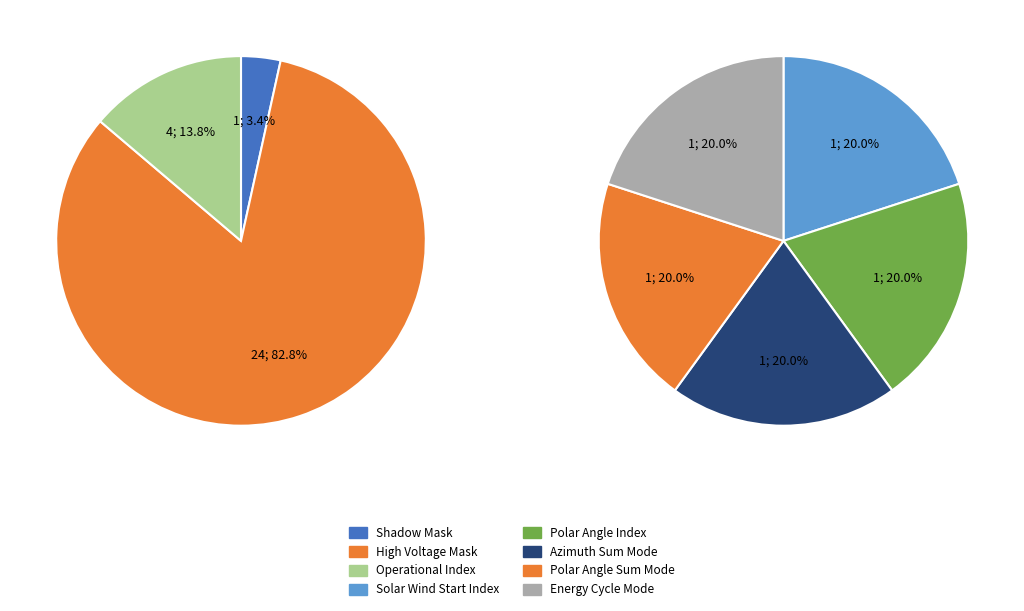

Is there any slice that represents more than half of the pie?

Yes